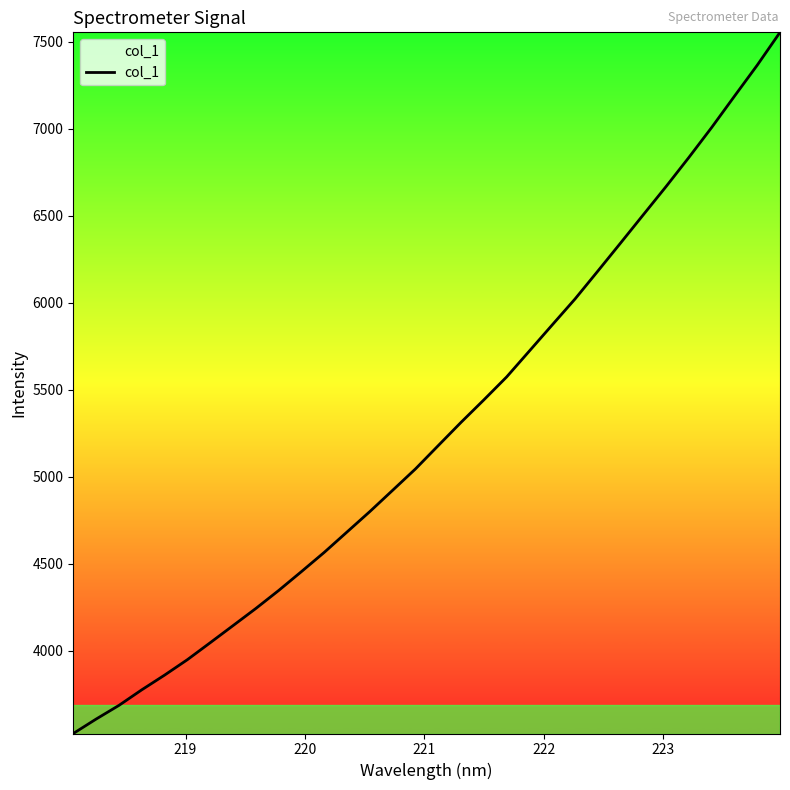

What is the maximum value shown in the chart?

7555.2